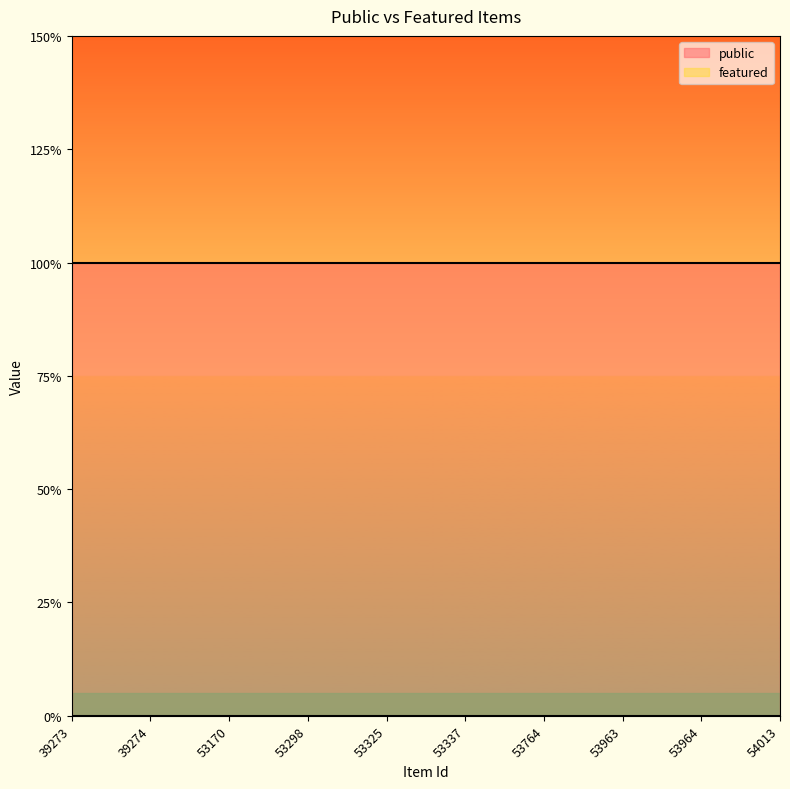

Where is featured nearest to the value 0?

39273